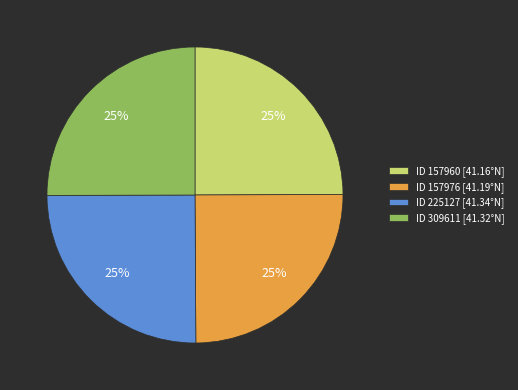

How many slices are in this pie chart?

4